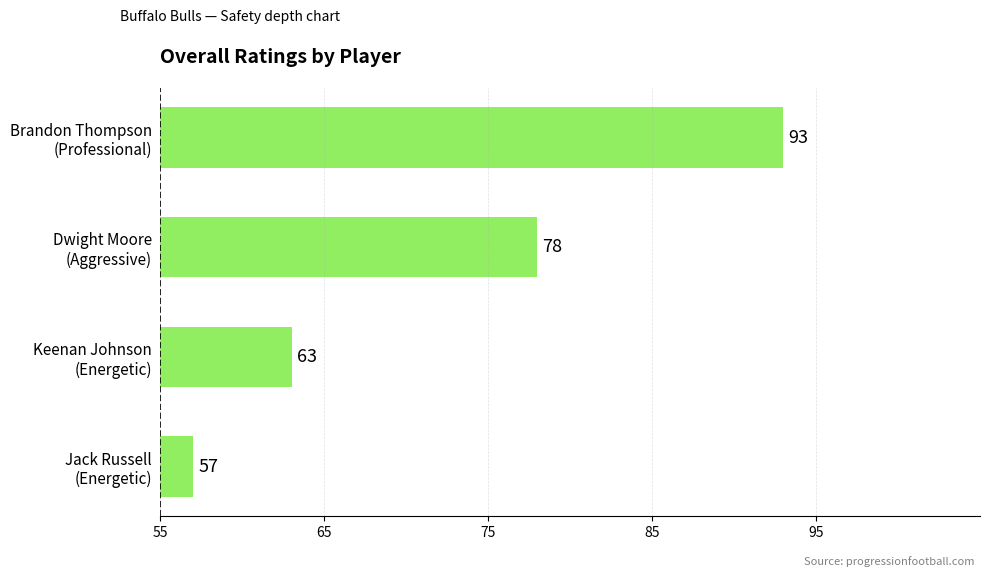

What is the minimum value shown in the chart?

57